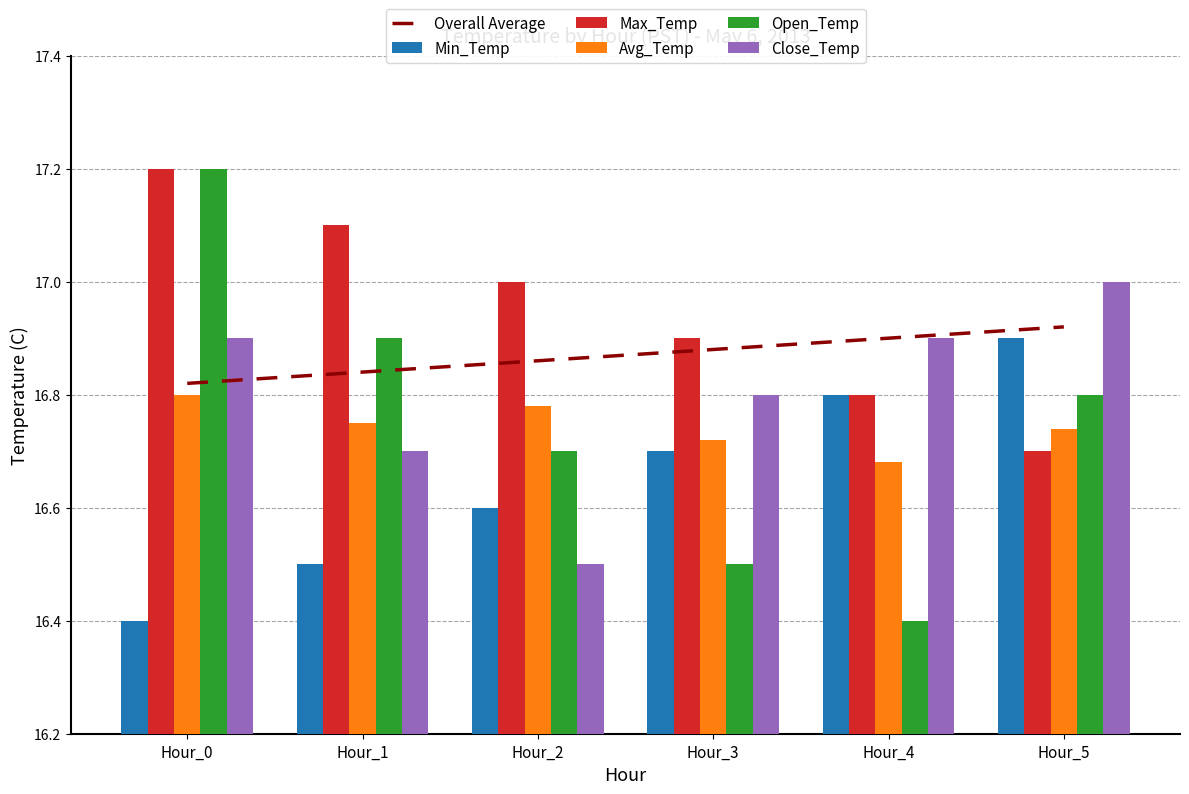

How many distinct data groups are displayed?

6